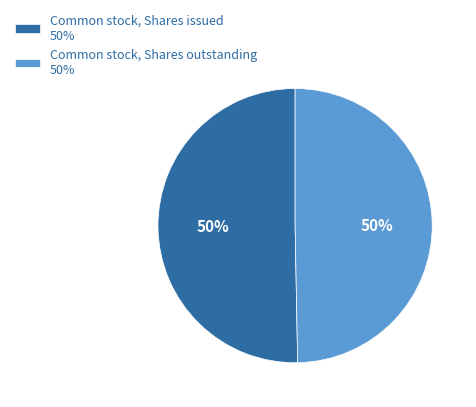

The Common stock, Shares issued 50% slice represents 50% of the pie. True or false?

True